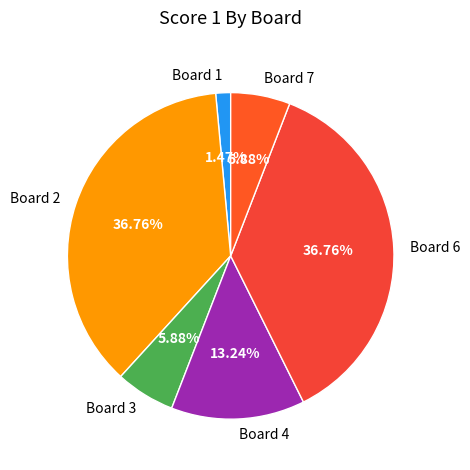

Does any single category account for the majority?

No